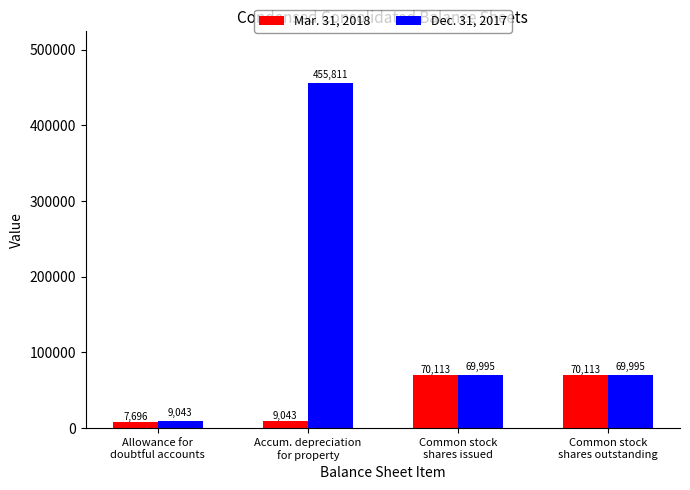

Is the value of Mar. 31, 2018 at Allowance for
doubtful accounts greater than the value of Dec. 31, 2017 at Common stock
shares issued?

No